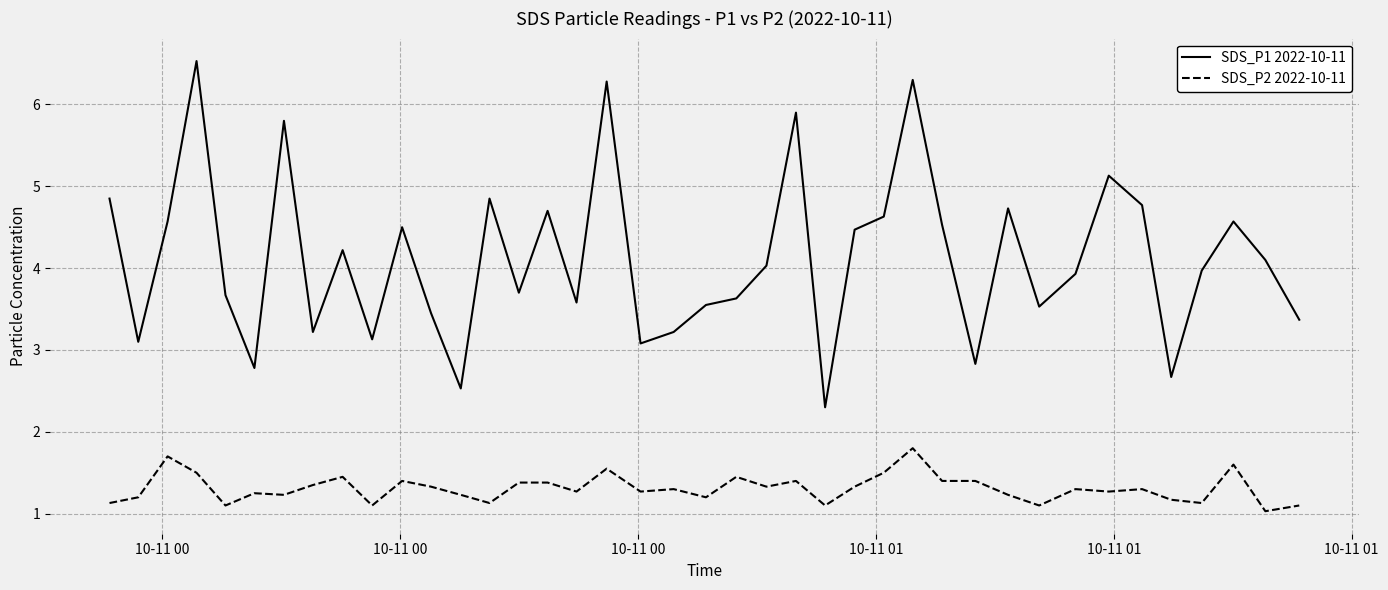

What is the lowest value of the SDS_P1 2022-10-11 series?

2.3